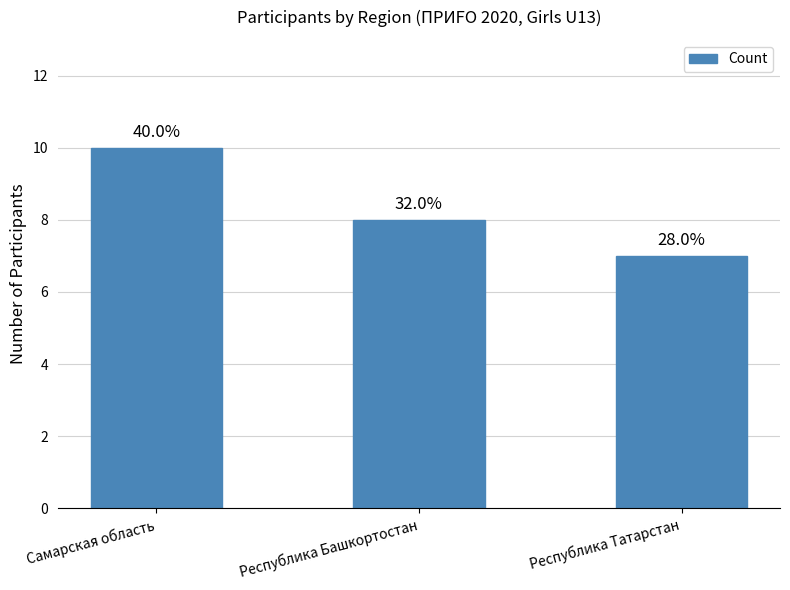

Are the bars horizontal?

No